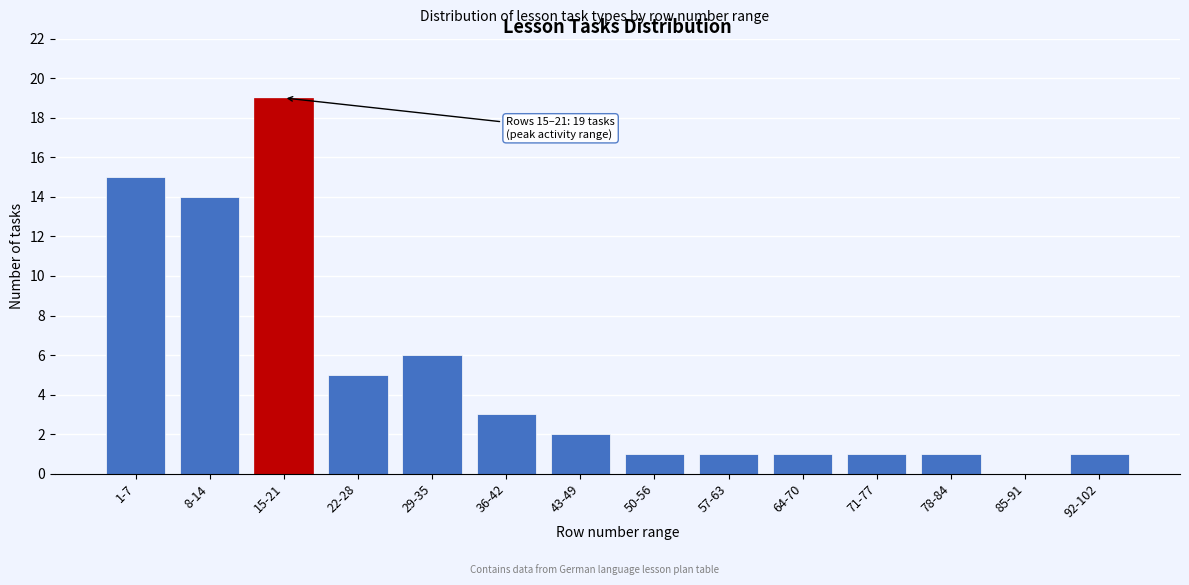

Reading left to right, what are all the values shown in this chart?

1-7=15	8-14=14	15-21=19	22-28=5	29-35=6	36-42=3	43-49=2	50-56=1	57-63=1	64-70=1	71-77=1	78-84=1	85-91=0	92-102=1